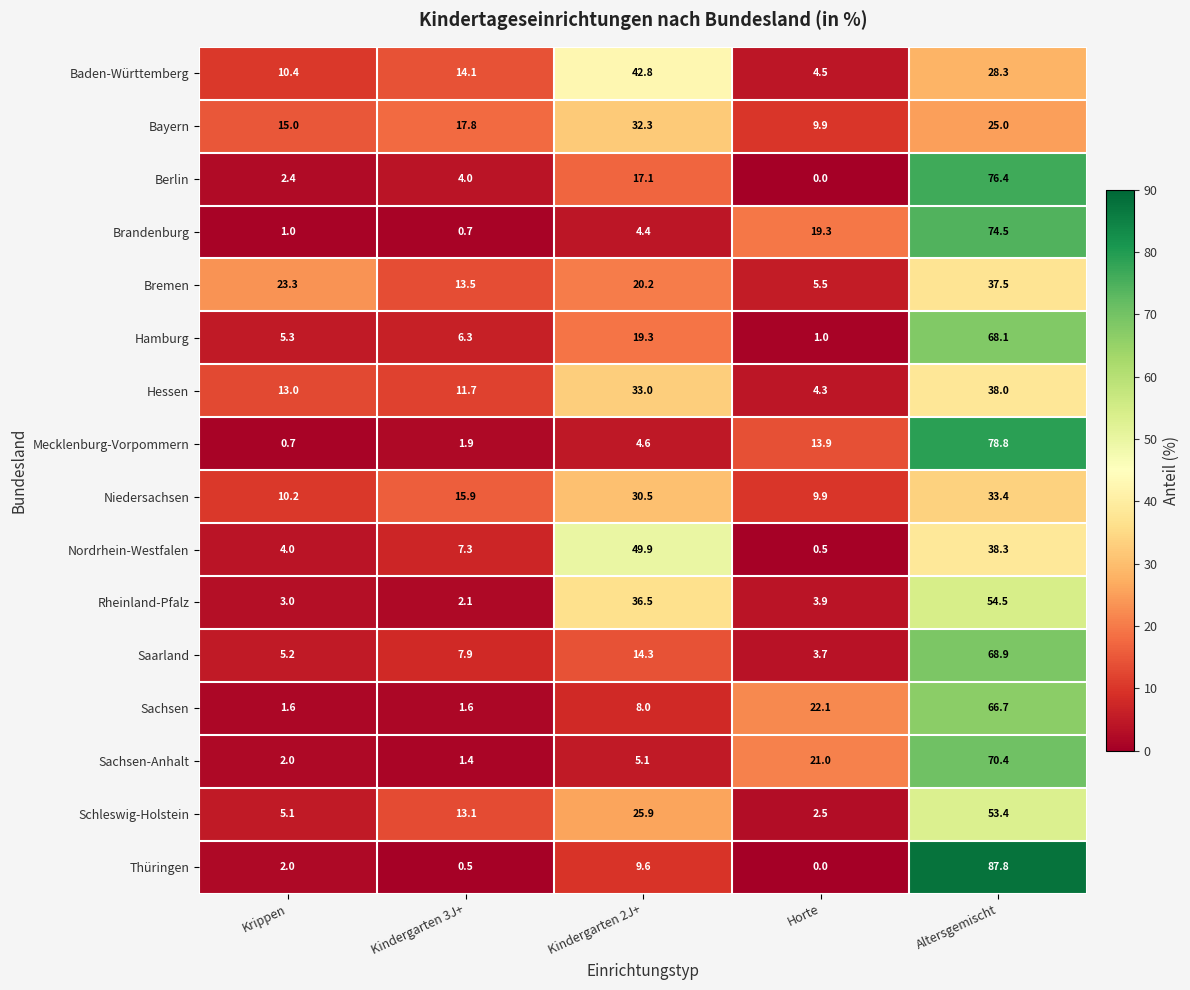

Between Krippen and Kindergarten 3J+, which series saw the biggest shift?

Bremen